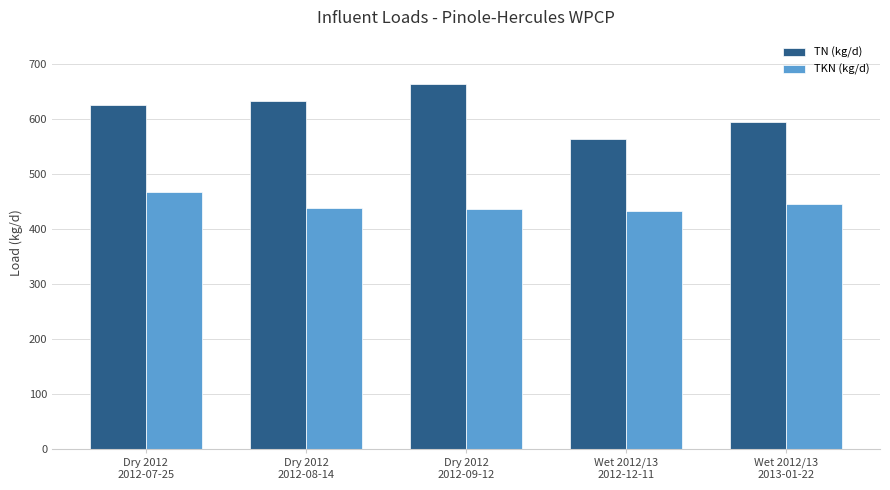

Rank the series by their average value, from lowest to highest.

TKN (kg/d), TN (kg/d)